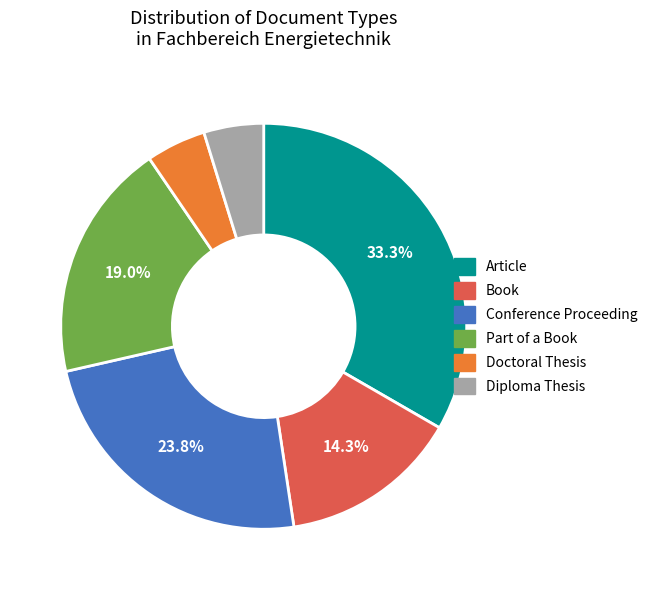

Is there any slice that represents more than half of the pie?

No